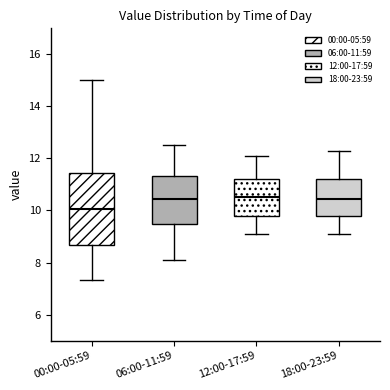

Which box's median line is the lowest?

00:00-05:59